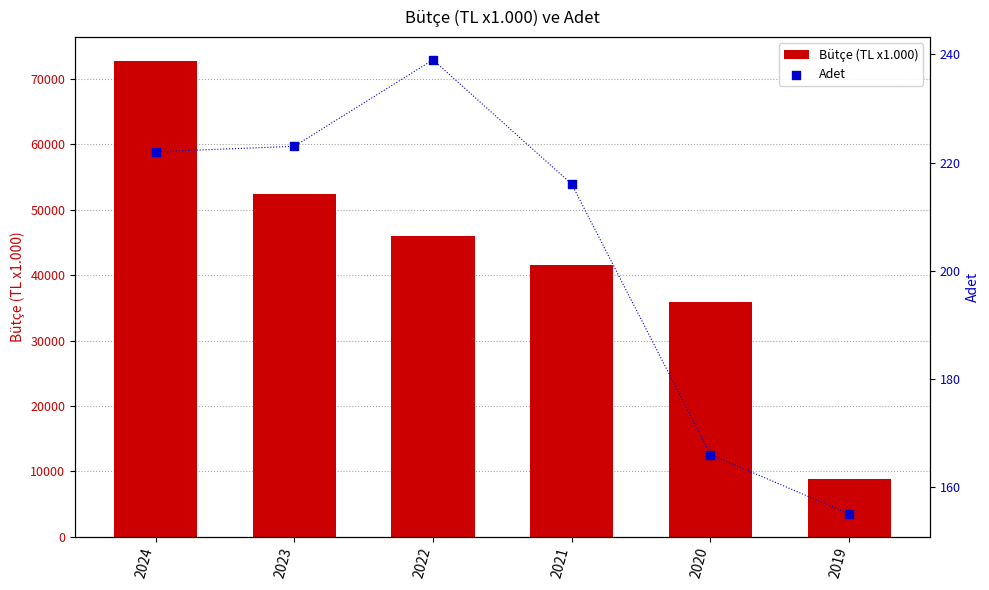

Which series reaches the maximum Y coordinate?

Bütçe (TL x1.000)